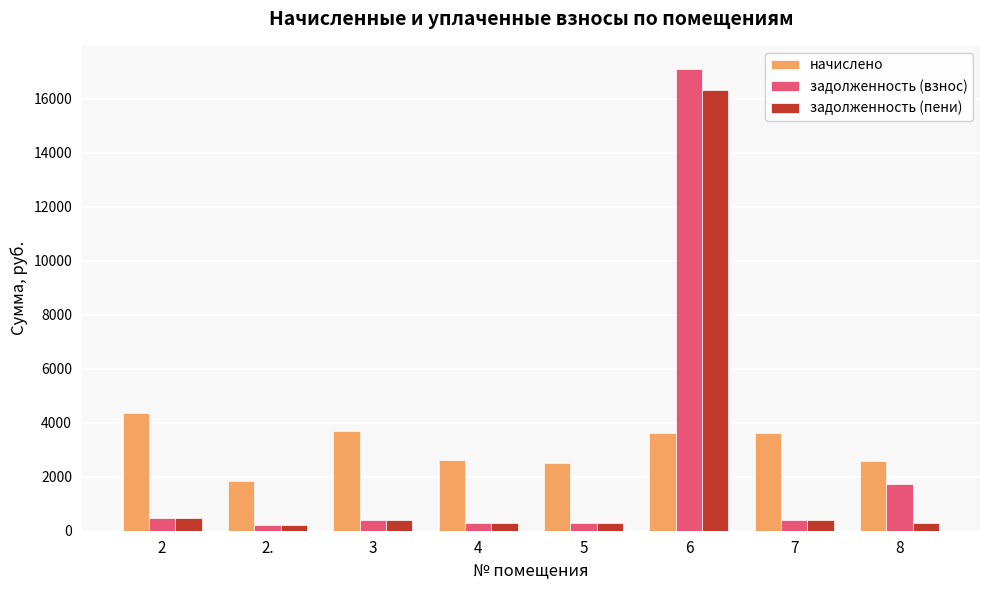

At how many categories does at least one series exceed 2975?

4